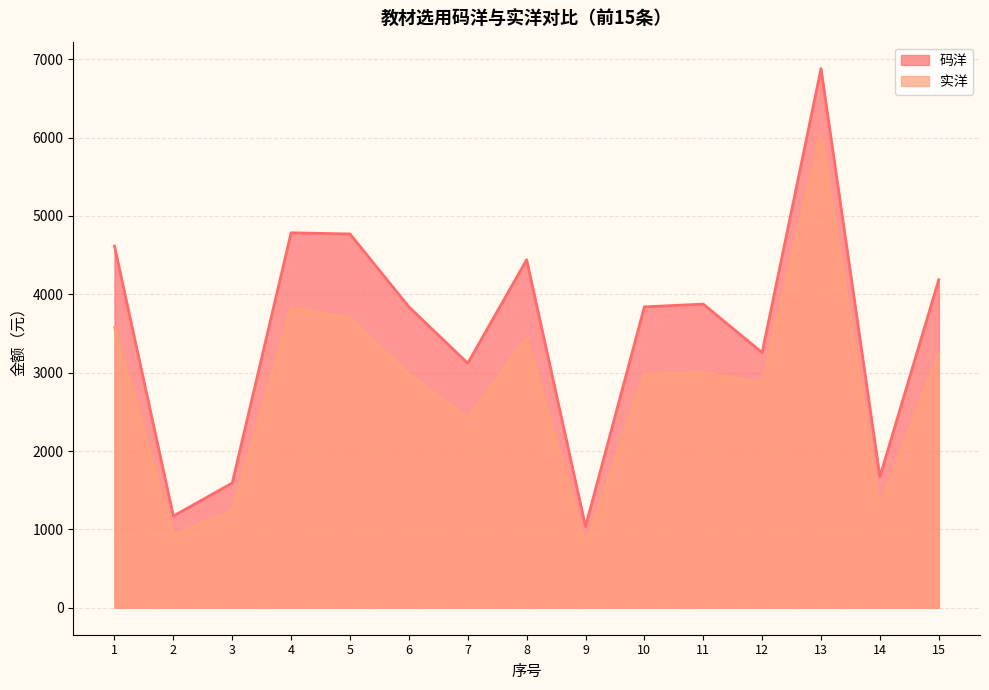

Between 15 and 1, which is larger?

1